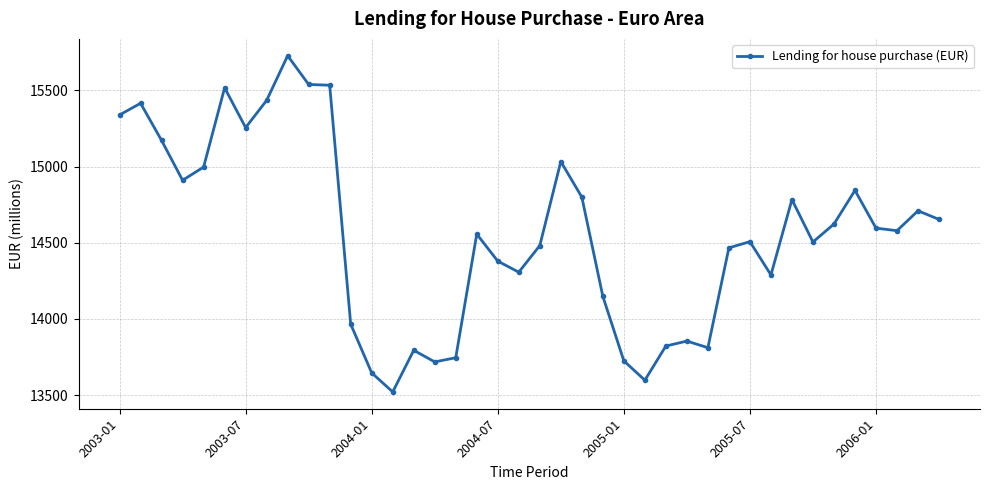

How many values exceed 14579?

20